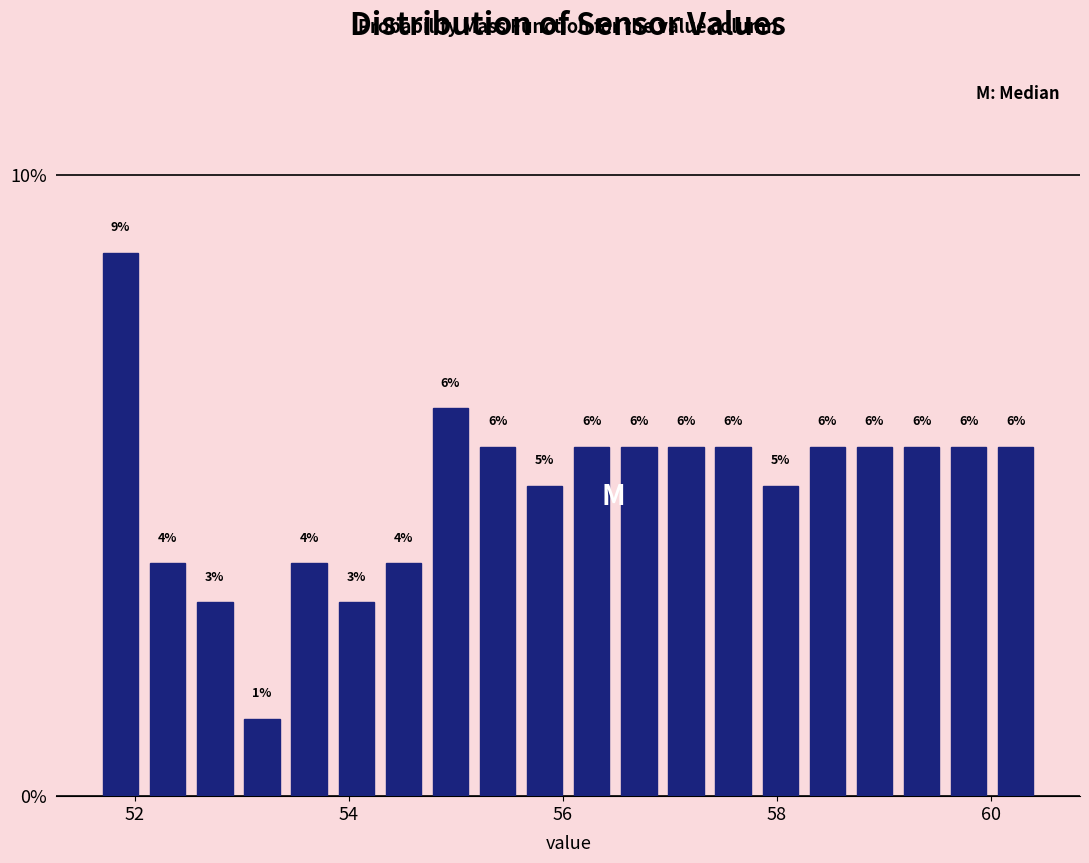

Around what value on the x-axis is the tallest bar? Give the approximate position of its centre, as read against the axis.

51.8